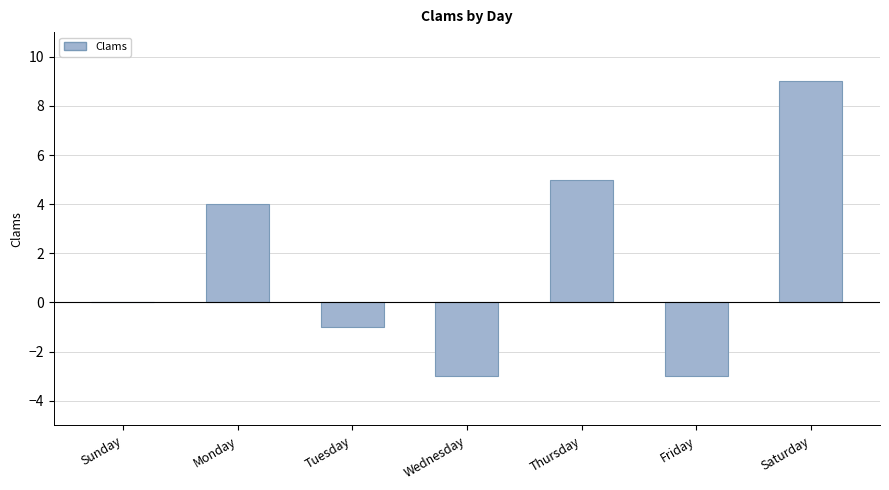

What is the maximum value shown in the chart?

9